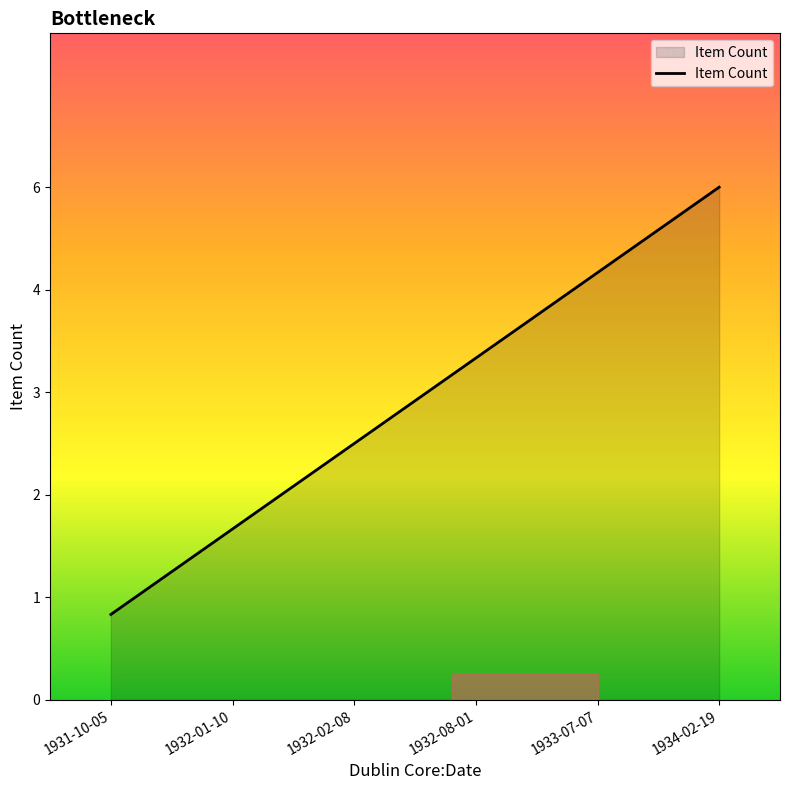

Which label corresponds to the largest value in the chart?

1934-02-19